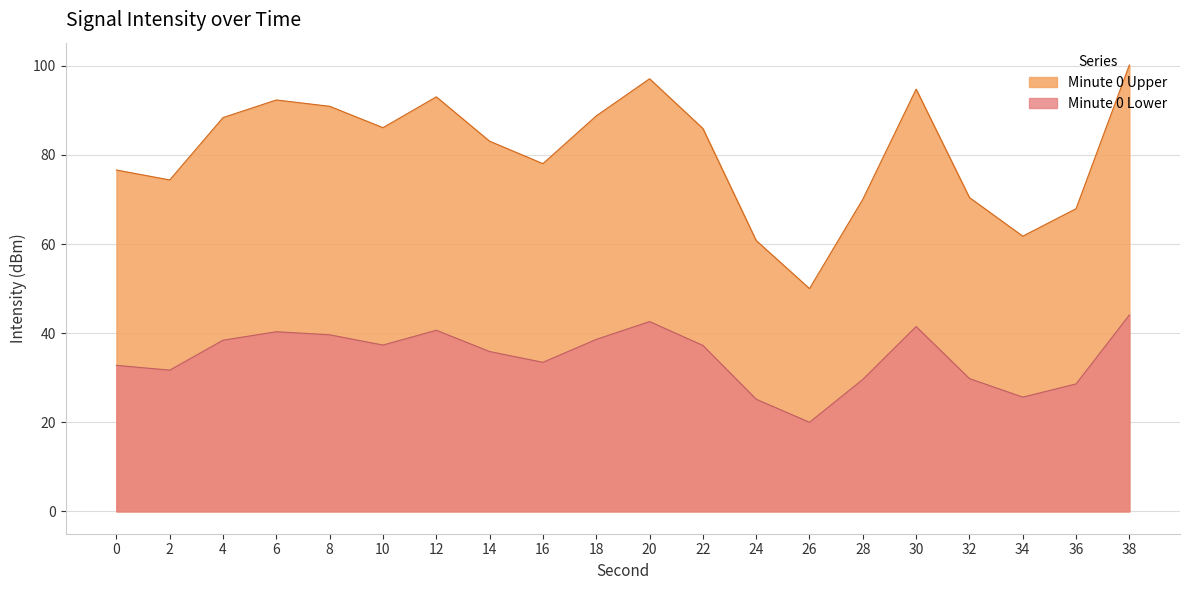

The chart shows a value of 61.8 at 34. True or false?

True